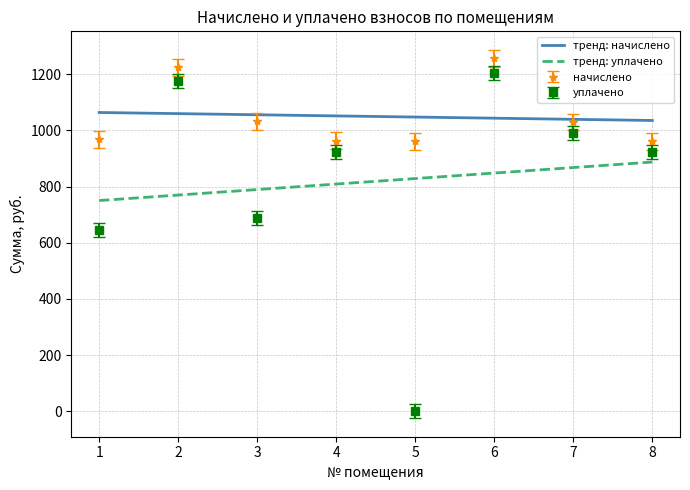

Which series changed the most between 1 and 2?

уплачено